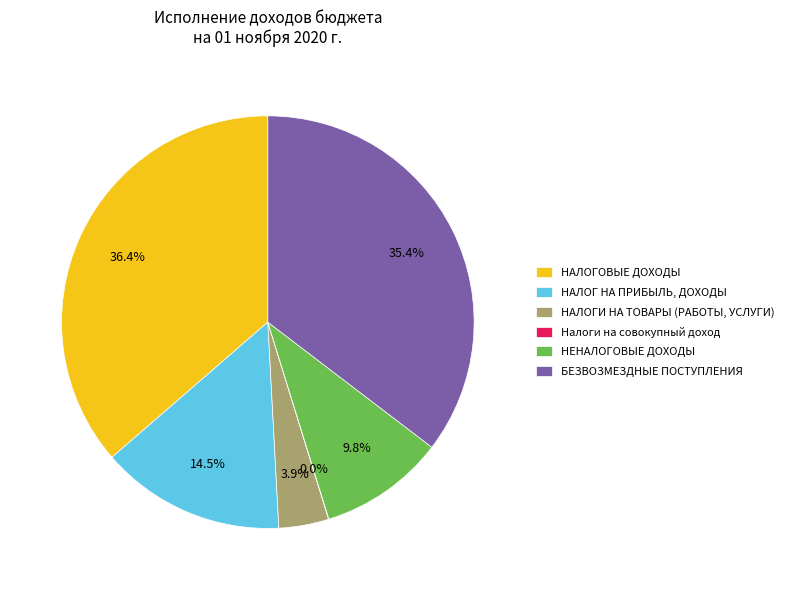

Is it true that НАЛОГ НА ПРИБЫЛЬ, ДОХОДЫ is 5% of the pie?

False